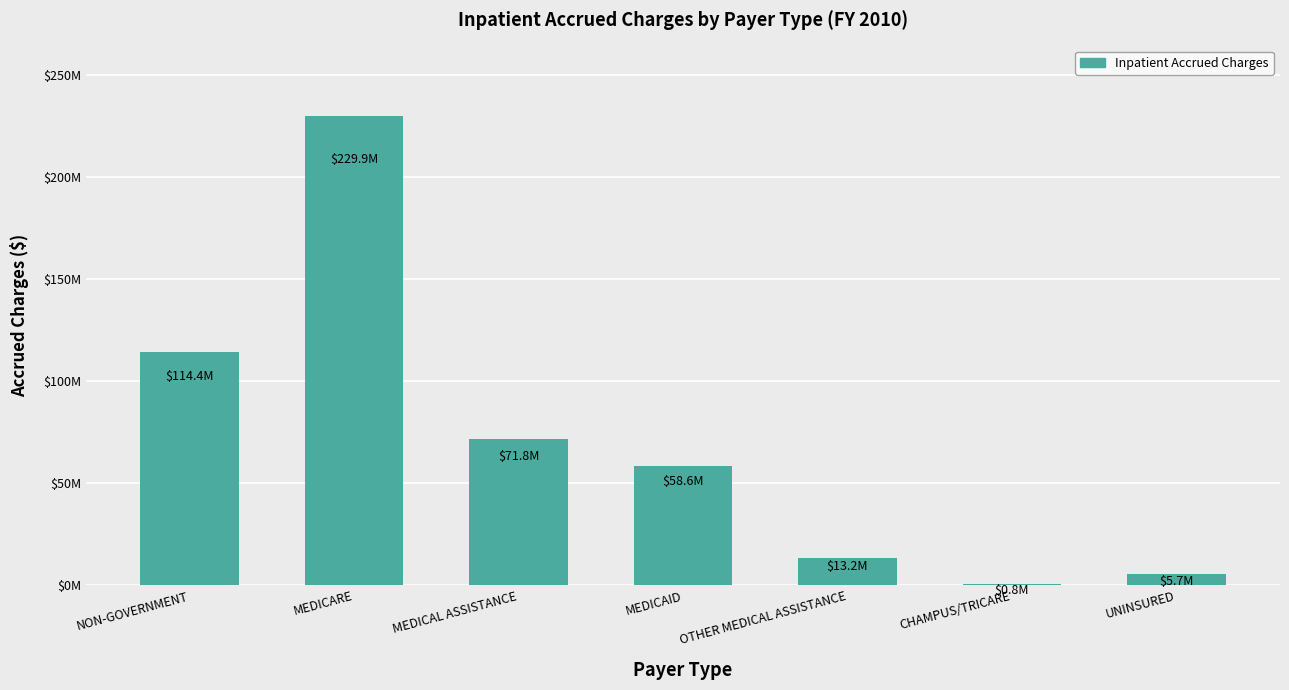

What is the minimum value shown in the chart?

754937